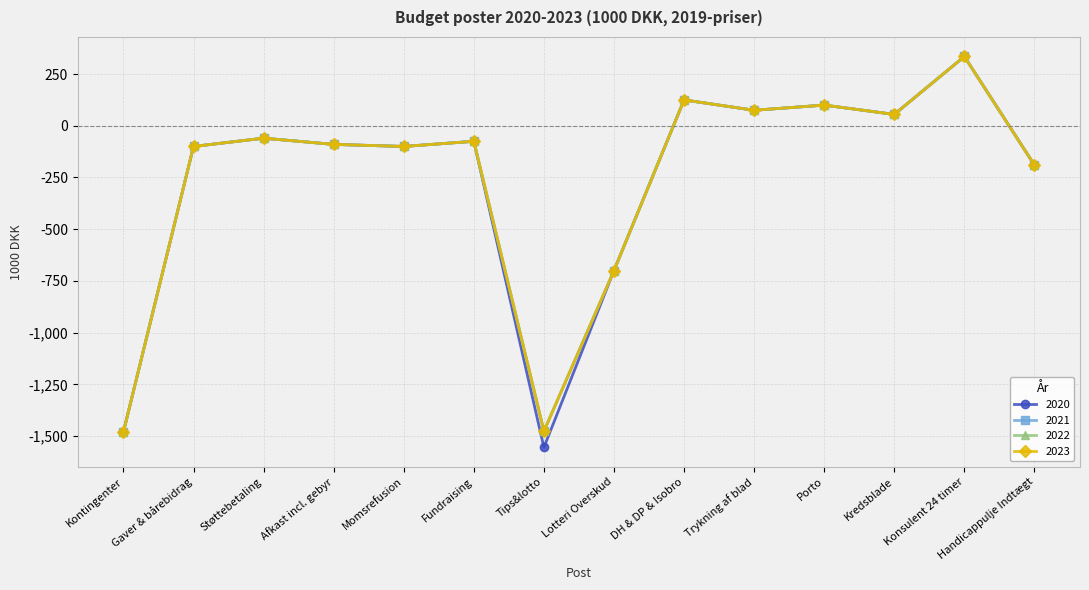

What is the total value across all series at Afkast incl. gebyr?

-360